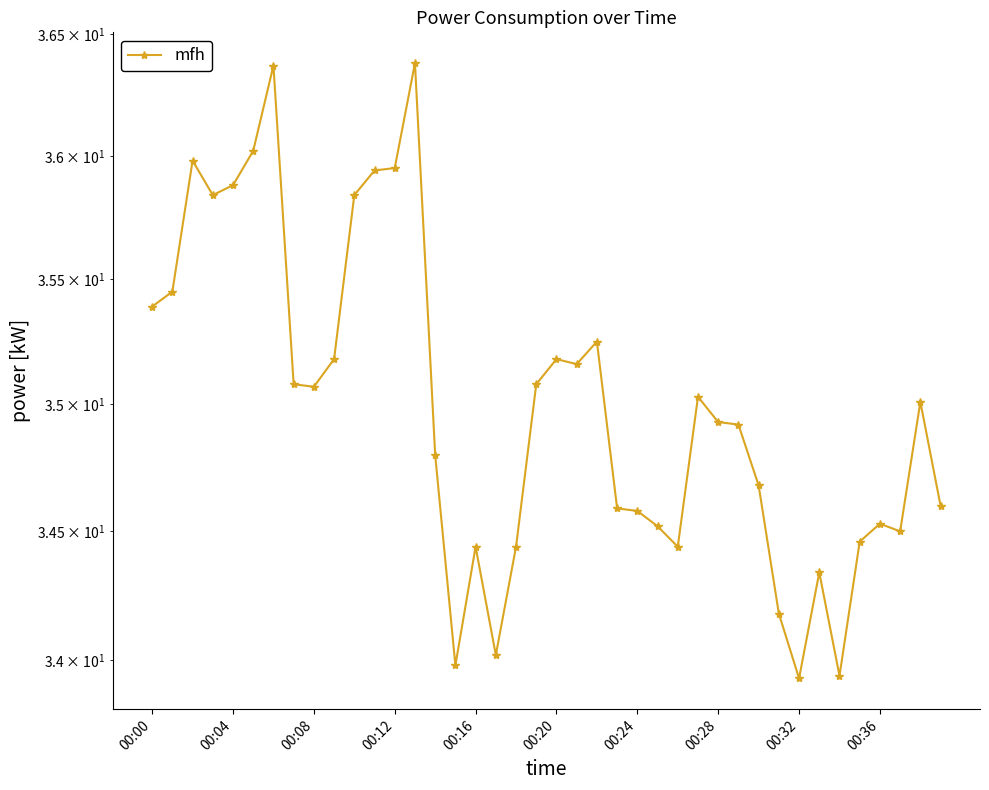

What is the label of the 17th point from the right?

23